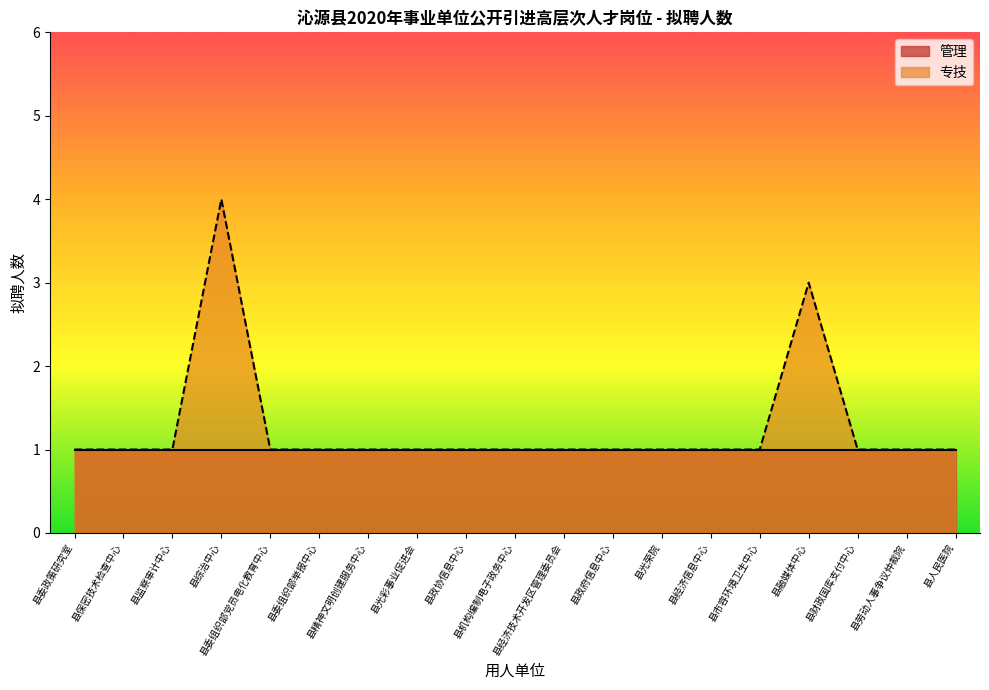

How many lines are shown in the chart?

2